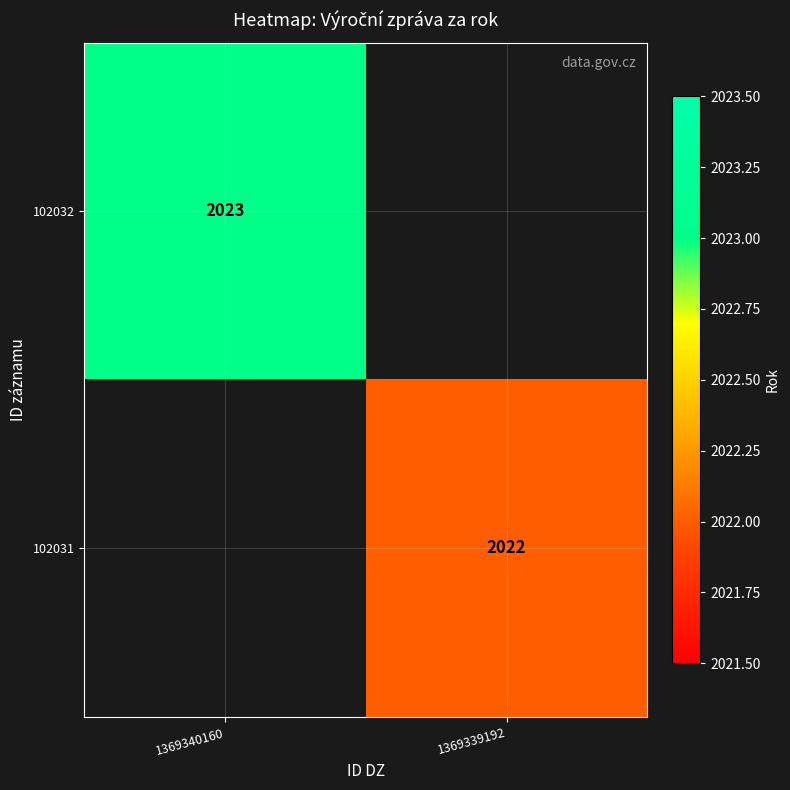

The 102032 series shows 653 at 1369340160. True or false?

False